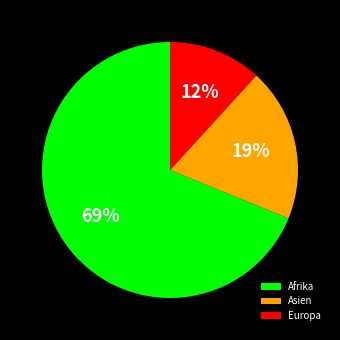

What percentage is the Asien slice, to the nearest percent?

19%